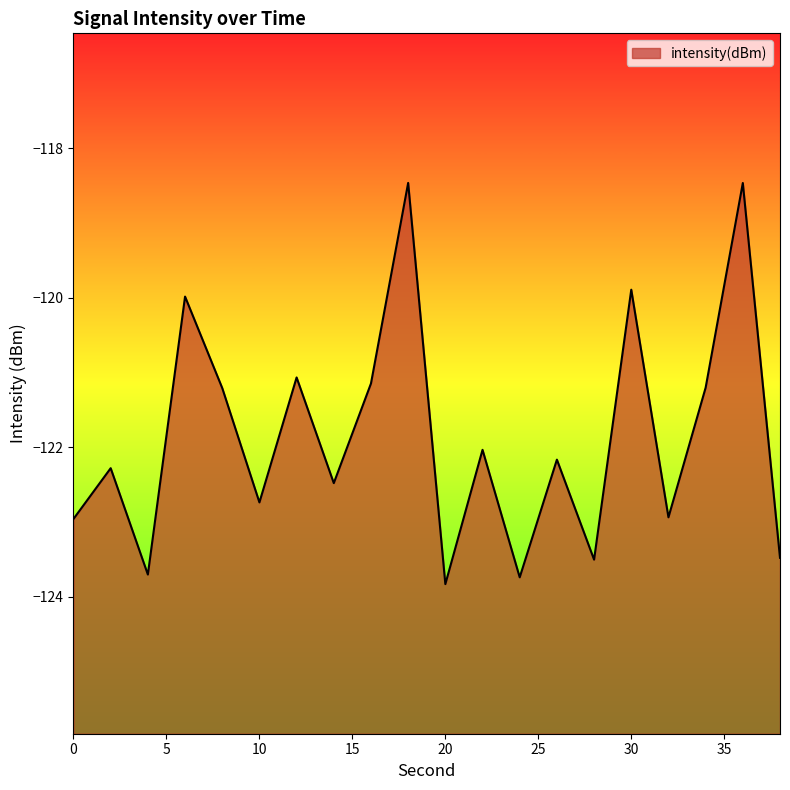

Where does the data first go above -122?

6